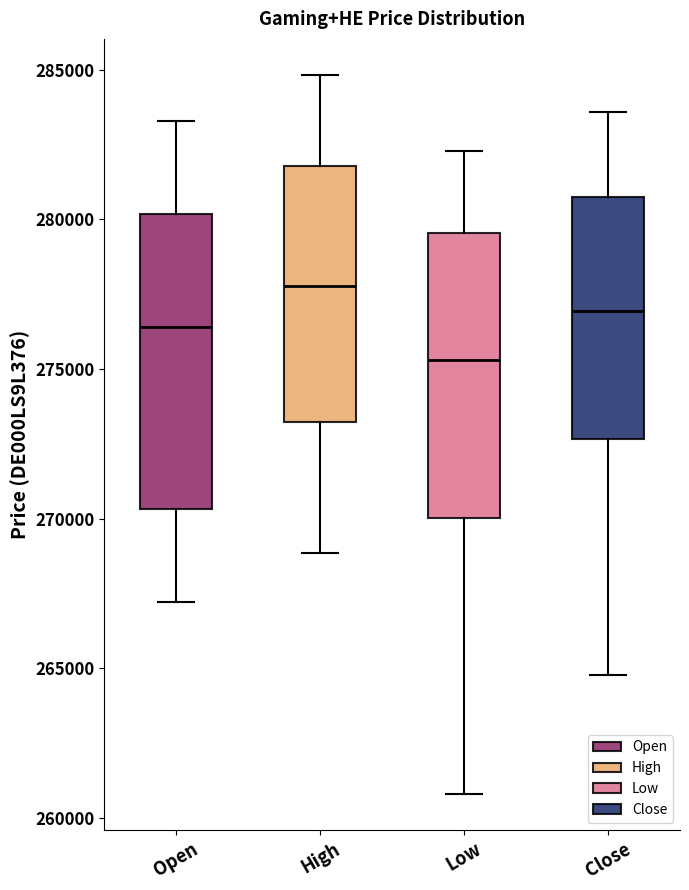

Reading left to right, transcribe this box plot: for each box, give where its median line is, the range the box spans, and where its two whiskers end, as read against the y-axis. The values are not printed on the chart, so give them approximately, as read against the axis.

Open: median 276500, box 270500 to 280000, whiskers 267000 to 283500
High: median 278000, box 273000 to 282000, whiskers 269000 to 285000
Low: median 275500, box 270000 to 279500, whiskers 261000 to 282500
Close: median 277000, box 272500 to 281000, whiskers 265000 to 283500